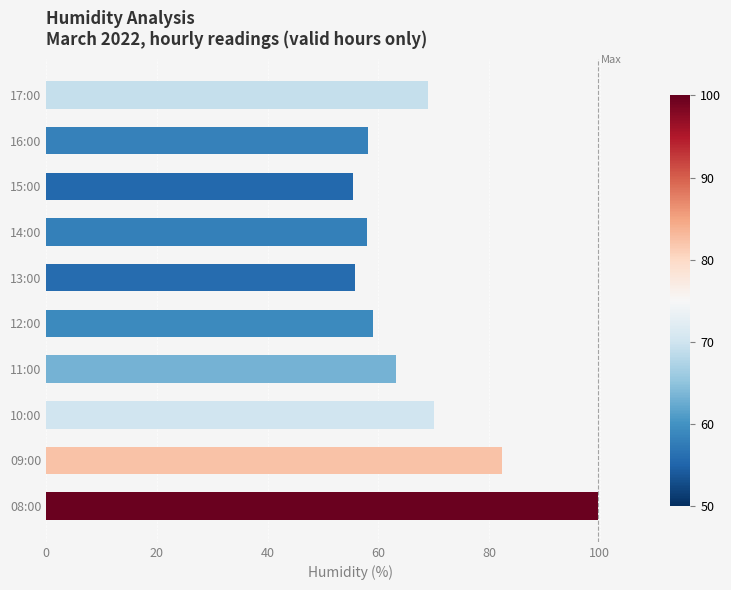

What is the sum of the values at 12:00 and 11:00?

122.3